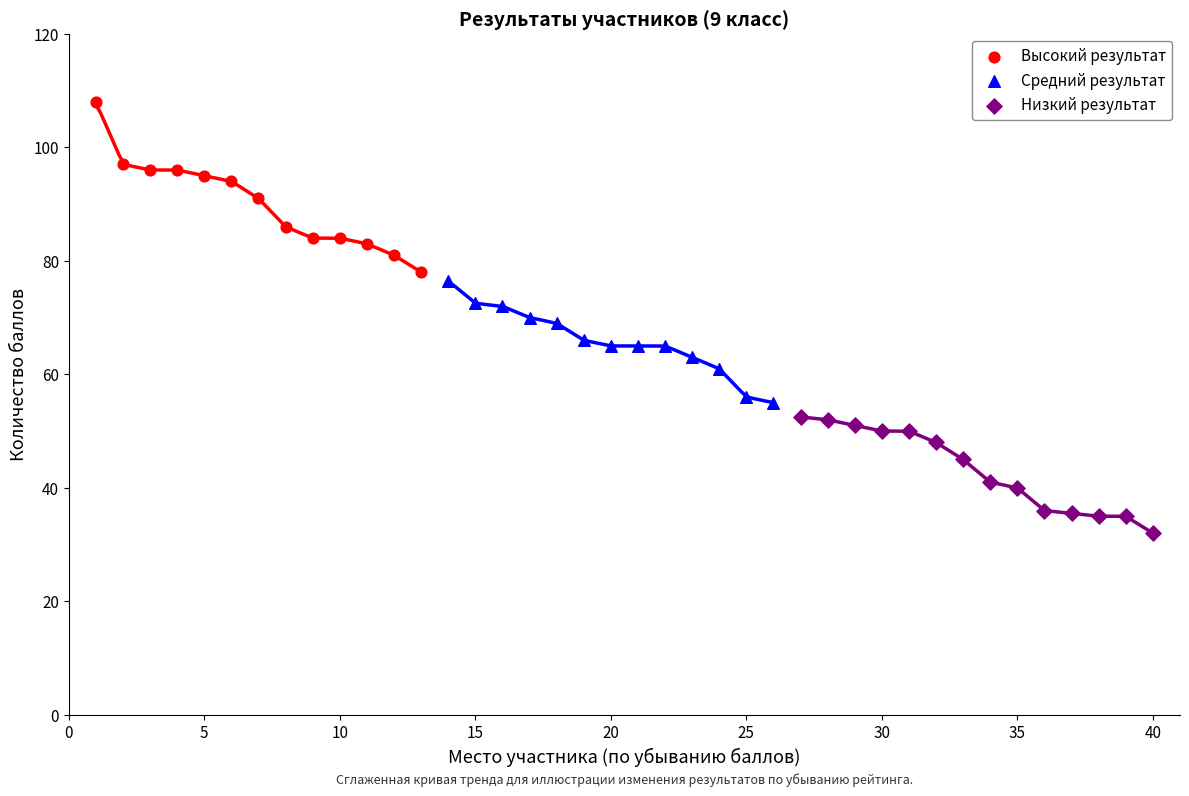

Which series has the largest Y range (max minus min)?

Высокий результат